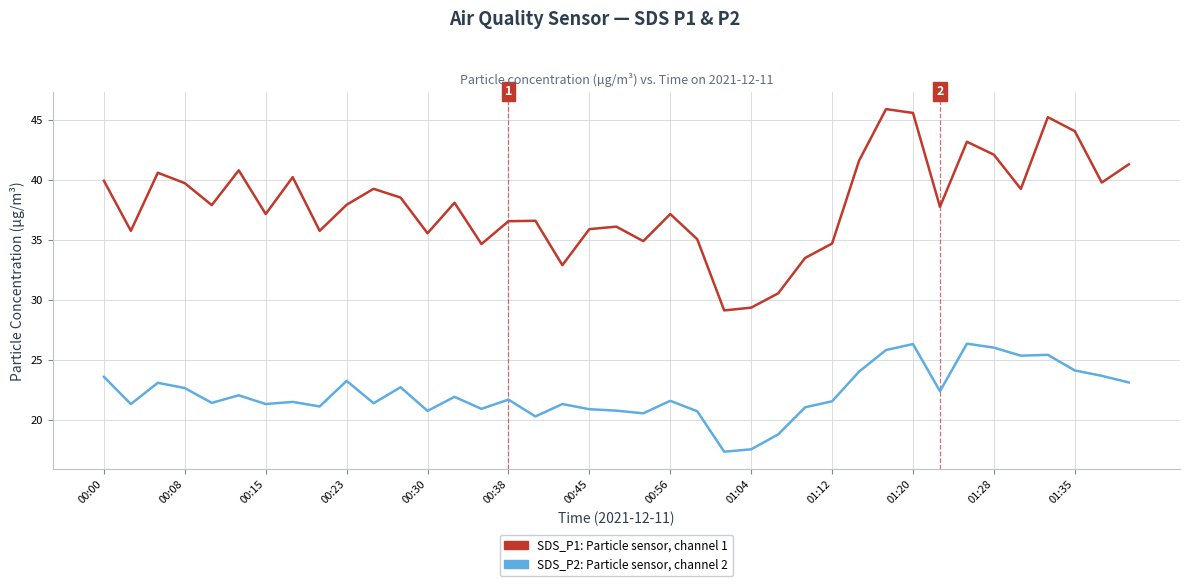

What is the minimum value shown in the chart?

17.3